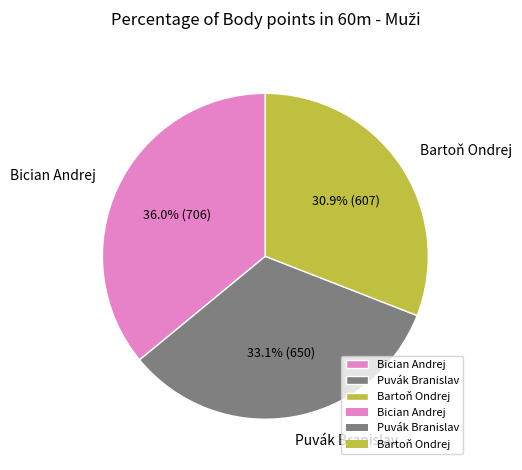

What is the ratio of the value at Puvák Branislav to the value at Bician Andrej?

0.9